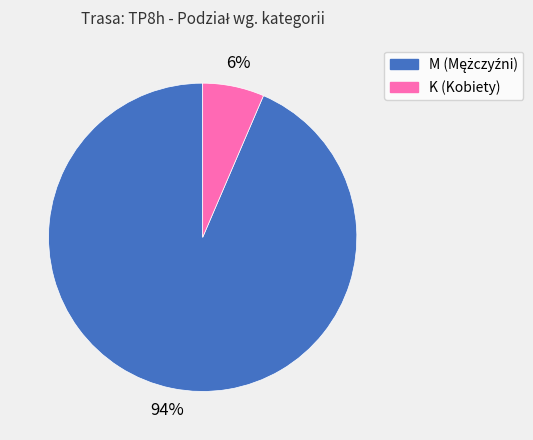

How many segments does this pie chart have?

2